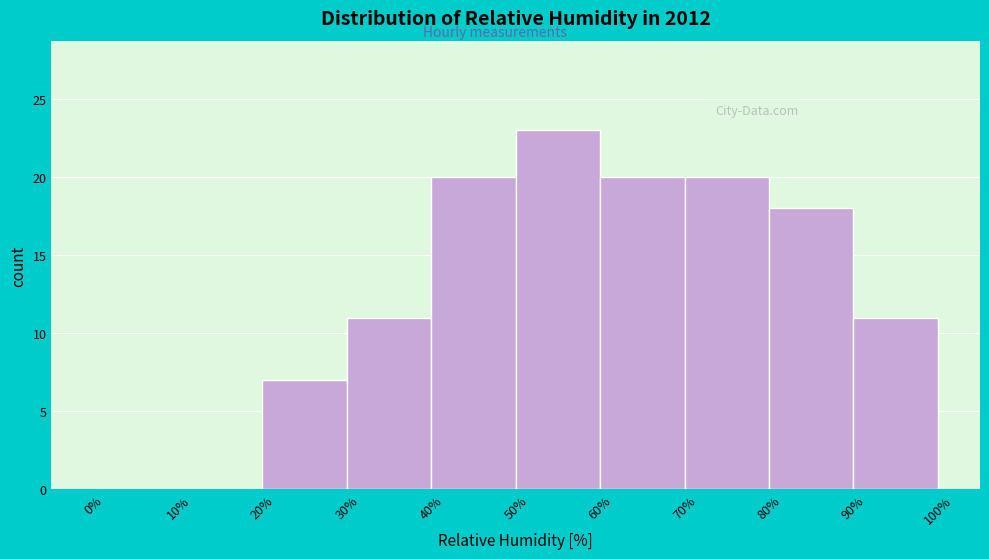

Over which range of the x-axis is the bar tallest?

50% to 60%